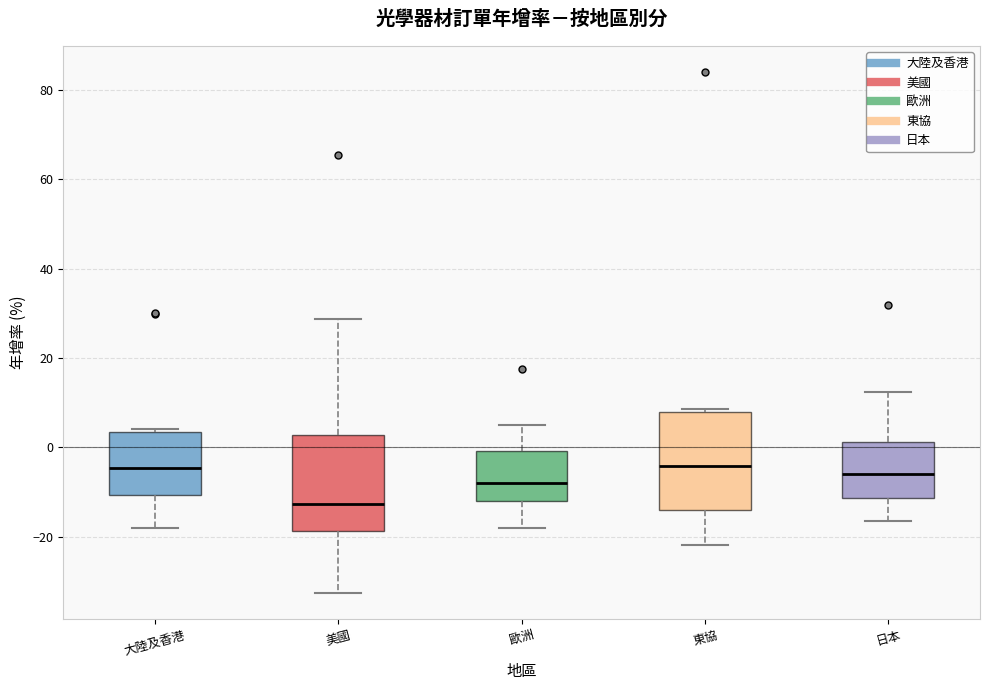

Reading left to right, transcribe this box plot: for each box, give where its median line is, the range the box spans, and where its two whiskers end, as read against the y-axis. The values are not printed on the chart, so give them approximately, as read against the axis.

大陸及香港: median -4, box -10 to 4, whiskers -18 to 4 (just above the box's upper edge)
美國: median -12, box -18 to 2, whiskers -32 to 28
歐洲: median -8, box -12 to 0, whiskers -18 to 4
東協: median -4, box -14 to 8, whiskers -22 to 8 (just above the box's upper edge)
日本: median -6, box -12 to 2, whiskers -16 to 12